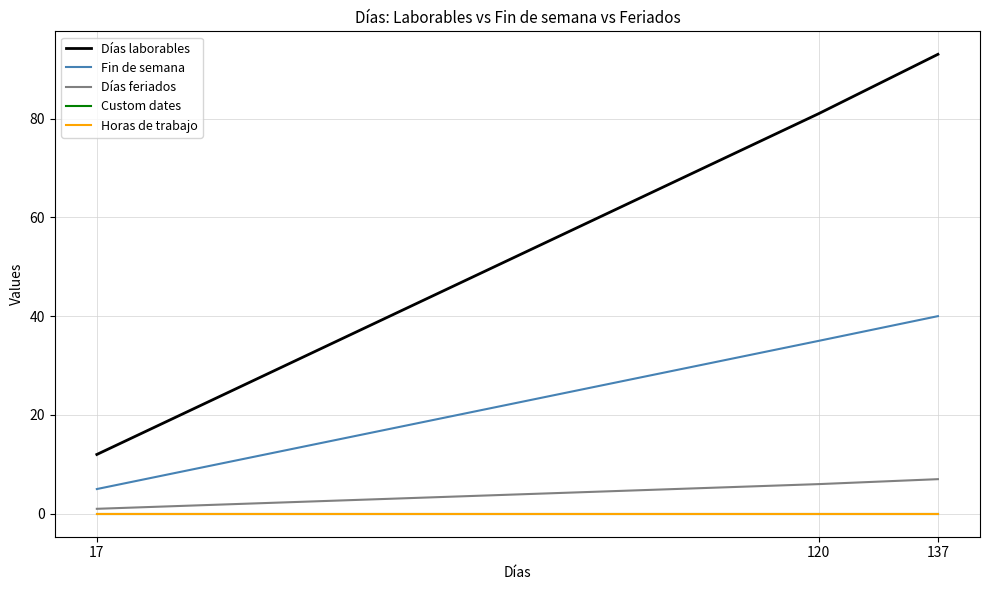

Reading left to right, list all the values displayed in this chart.

Días laborables: 12	81	93
Fin de semana: 5	35	40
Días feriados: 1	6	7
Custom dates: 0	0	0
Horas de trabajo: 0	0	0